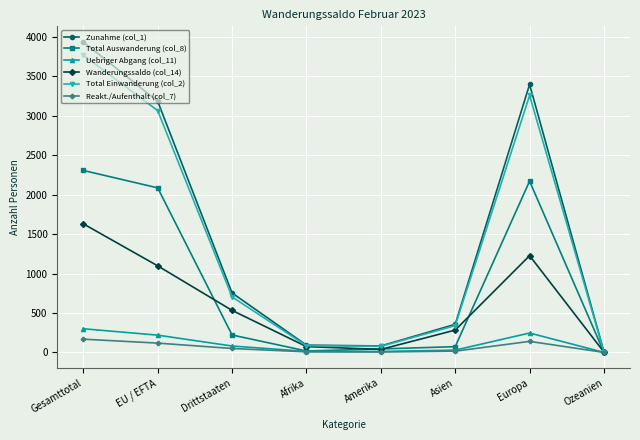

What is the label of the 2nd point from the left?

EU / EFTA